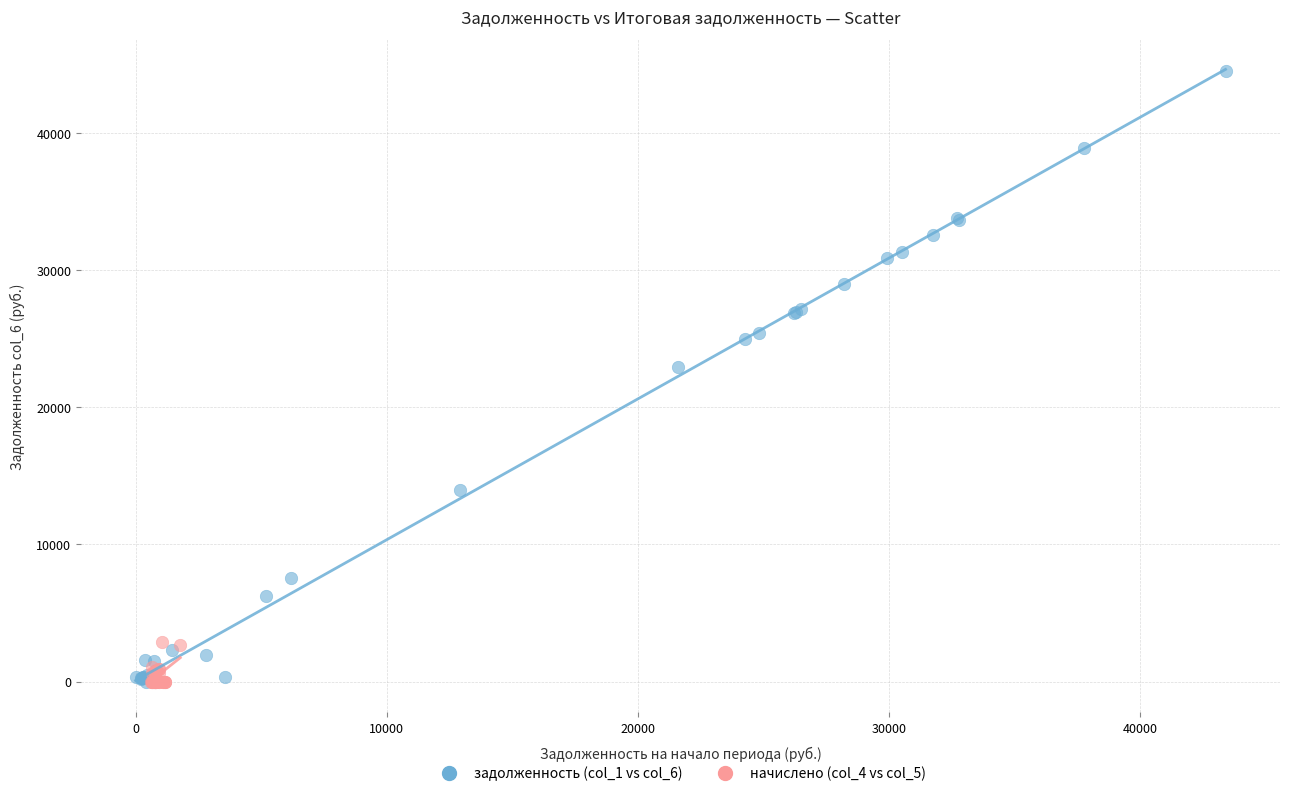

Which series contains the highest Y value?

задолженность (col_1 vs col_6)